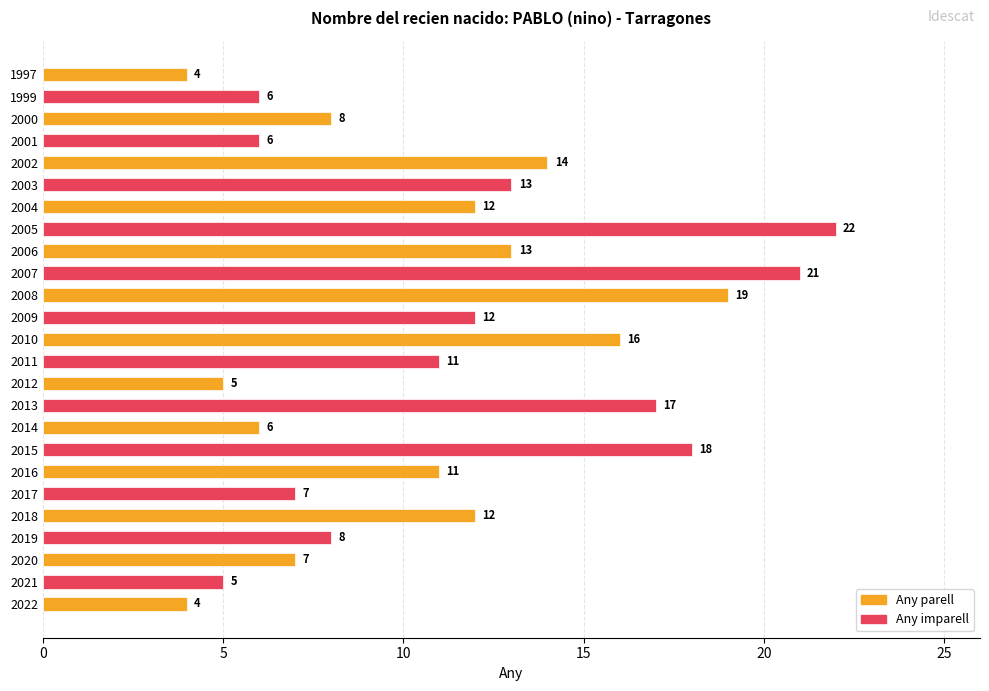

Reading top to bottom, what are all the values shown in this chart?

1997=4	1999=6	2000=8	2001=6	2002=14	2003=13	2004=12	2005=22	2006=13	2007=21	2008=19	2009=12	2010=16	2011=11	2012=5	2013=17	2014=6	2015=18	2016=11	2017=7	2018=12	2019=8	2020=7	2021=5	2022=4